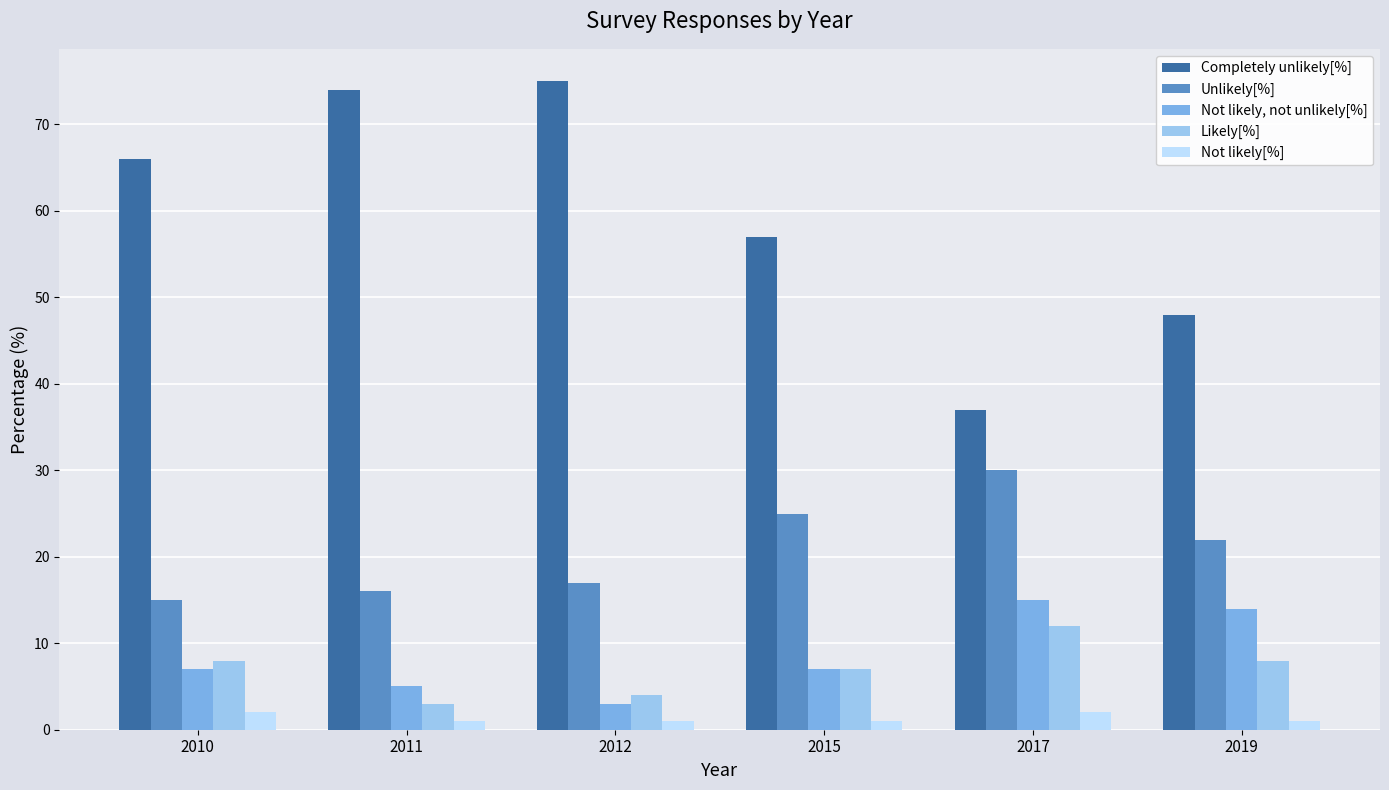

What value does the Unlikely[%] series have at 2017?

30